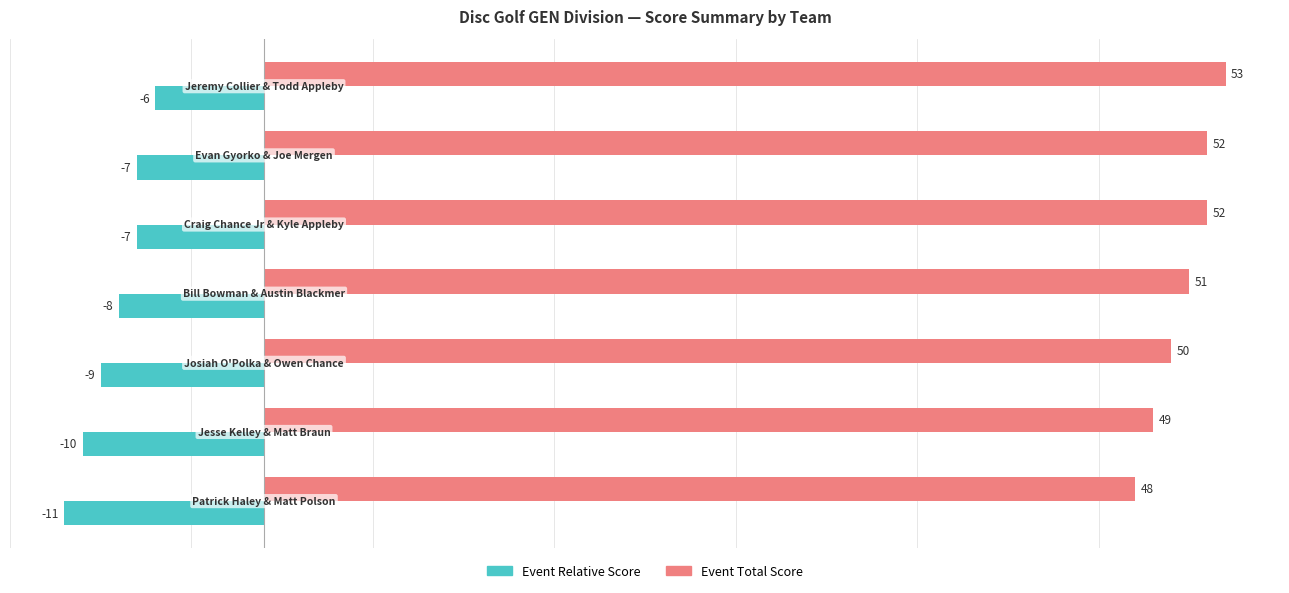

Which series has the largest total across all categories?

Event Total Score